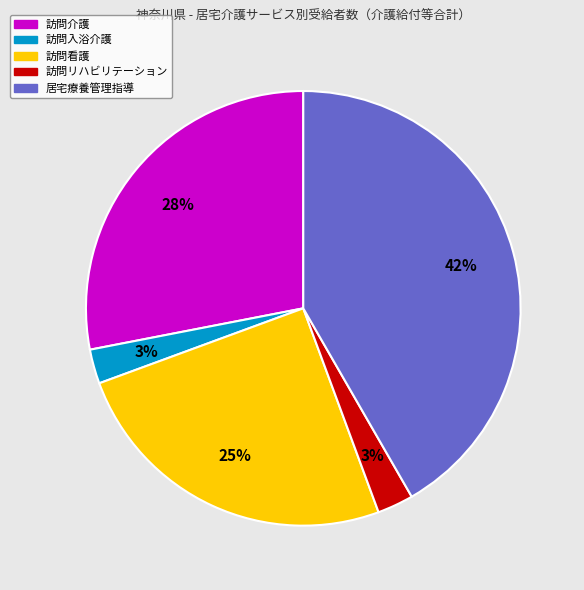

Does 訪問リハビリテーション account for over 50% of the chart?

No